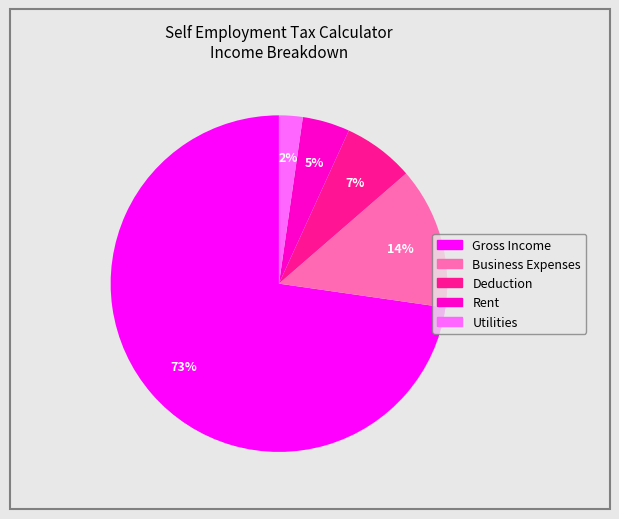

The Business Expenses slice represents 5% of the pie. True or false?

False